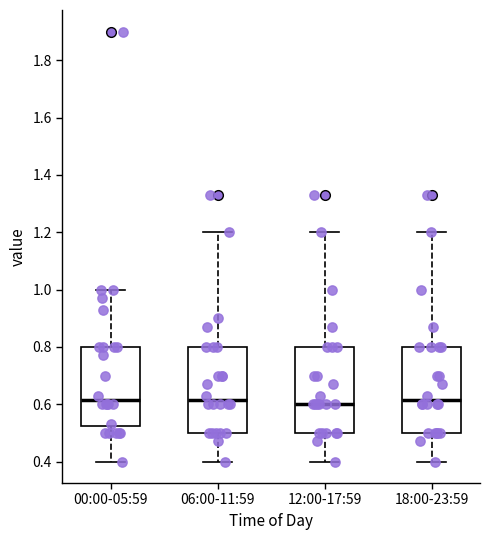

Reading left to right, transcribe this box plot: for each box, give where its median line is, the range the box spans, and where its two whiskers end, as read against the y-axis. The values are not printed on the chart, so give them approximately, as read against the axis.

00:00-05:59: median 0.62, box 0.52 to 0.80, whiskers 0.40 to 1.00
06:00-11:59: median 0.62, box 0.50 to 0.80, whiskers 0.40 to 1.20
12:00-17:59: median 0.60, box 0.50 to 0.80, whiskers 0.40 to 1.20
18:00-23:59: median 0.62, box 0.50 to 0.80, whiskers 0.40 to 1.20